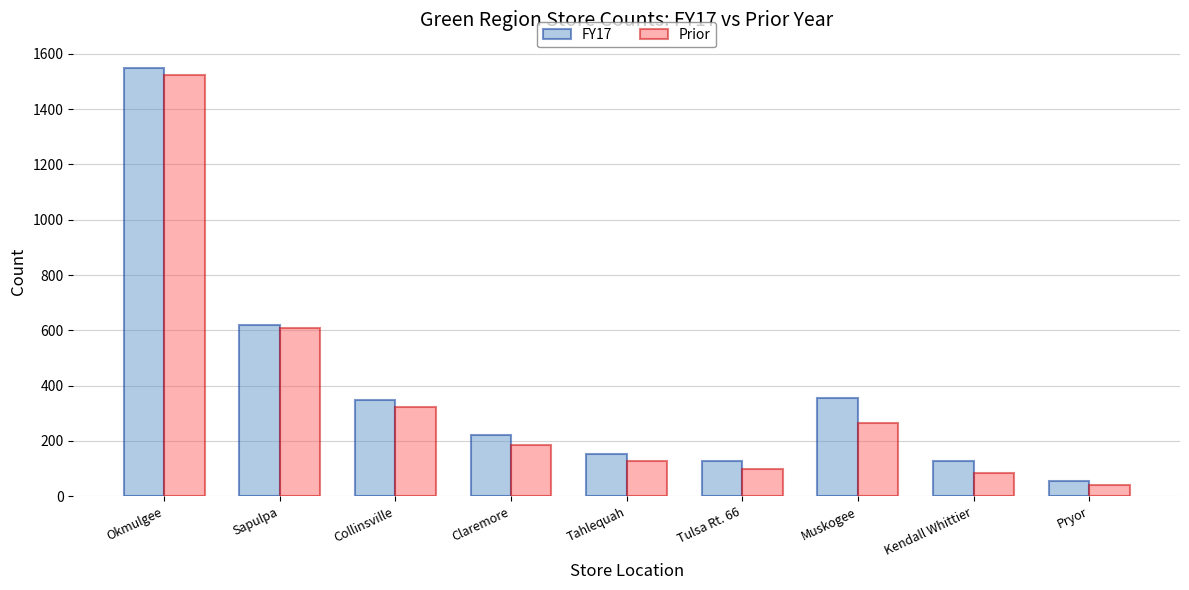

What is the value of the FY17 bar at the 3rd from the left?

349